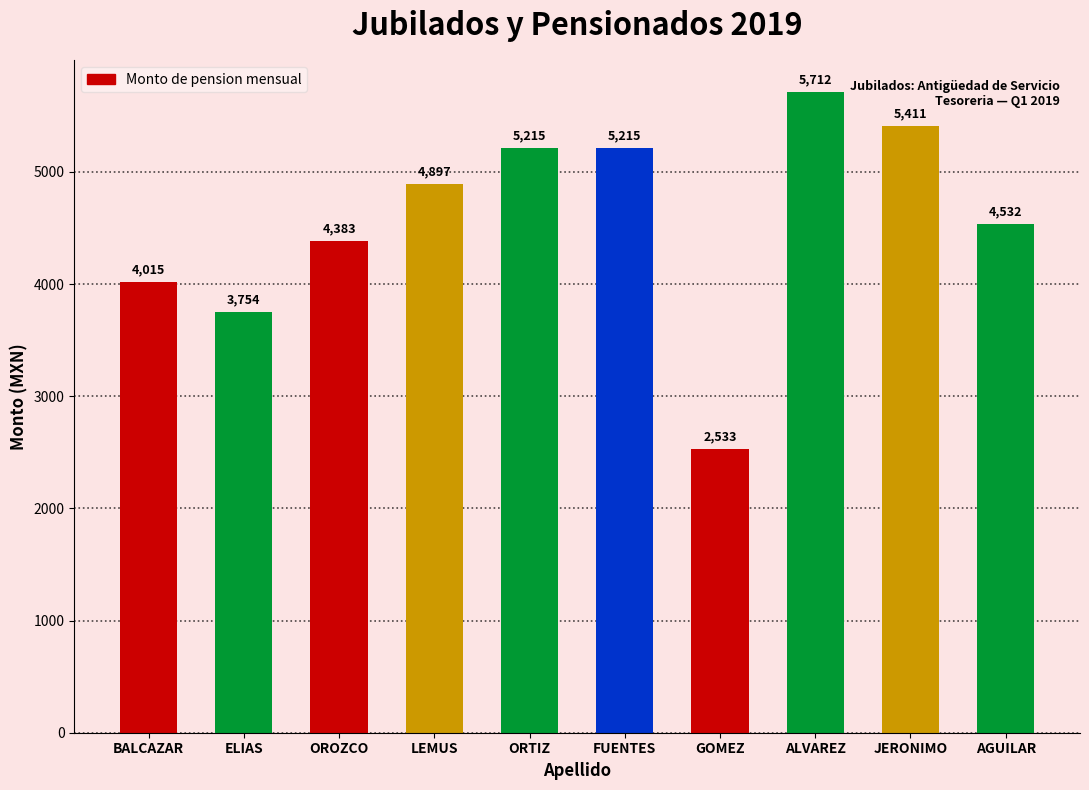

How many data points are less than 4896?

5